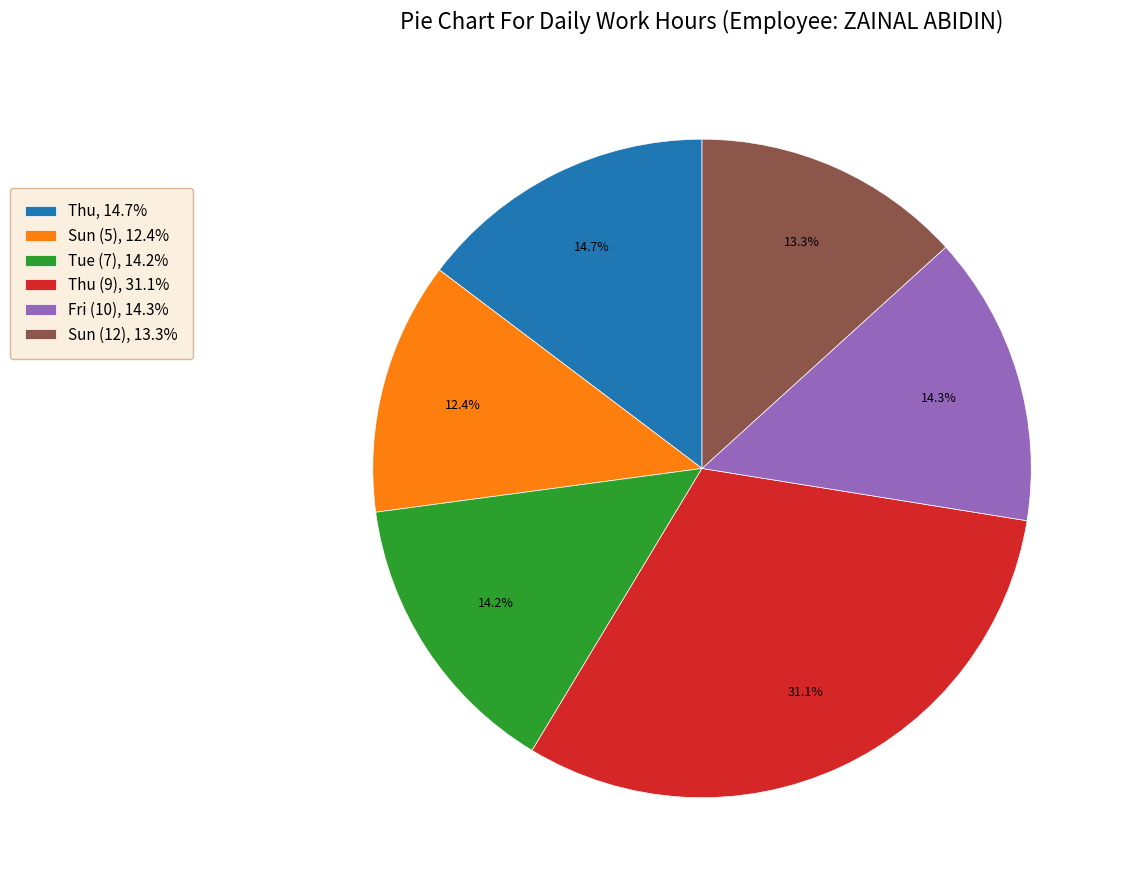

Rank the categories by value from lowest to highest.

Sun (5), 12.4%, Sun (12), 13.3%, Tue (7), 14.2%, Fri (10), 14.3%, Thu, 14.7%, Thu (9), 31.1%